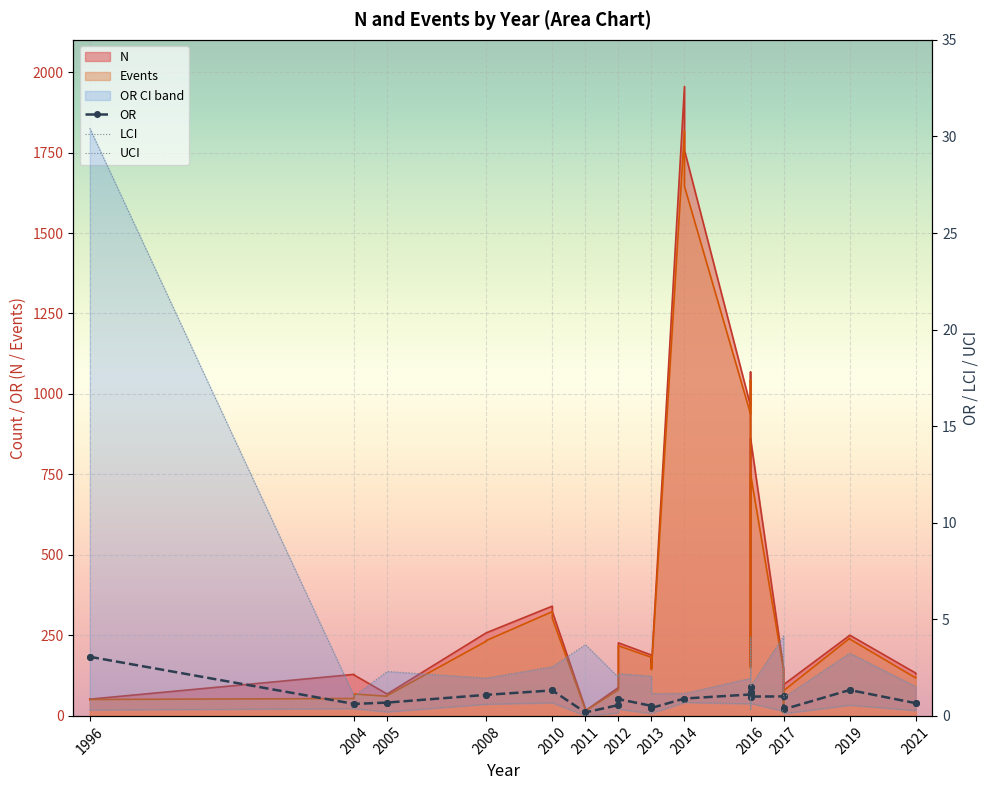

Reading left to right, what are all the values shown in this chart?

OR: 3.1	3.1	0.6	0.6	0.7	0.7	1.1	1.1	1.3	1.3	0.2	0.2	0.6	0.6	0.9	0.9	0.5	0.5	0.4	0.4	0.9	0.9	1.1	1.1	1.5	1.5	1.2	1.2	1.0	1.0	1.0	1.0	0.4	0.4	0.3	0.3	1.3	1.3	0.7	0.7
LCI: 0.3	0.3	0.4	0.4	0.2	0.2	0.6	0.6	0.7	0.7	0.0	0.0	0.2	0.2	0.3	0.3	0.1	0.1	0.1	0.1	0.7	0.7	0.6	0.6	1.0	1.0	0.4	0.4	0.7	0.7	0.2	0.2	0.2	0.2	0.1	0.1	0.6	0.6	0.3	0.3
UCI: 30.4	30.4	1.0	1.0	2.3	2.3	2.0	2.0	2.5	2.5	3.7	3.7	2.0	2.0	2.2	2.2	2.1	2.1	1.2	1.2	1.2	1.2	1.9	1.9	2.3	2.3	4.1	4.1	1.5	1.5	4.1	4.1	0.9	0.9	0.9	0.9	3.2	3.2	1.5	1.5